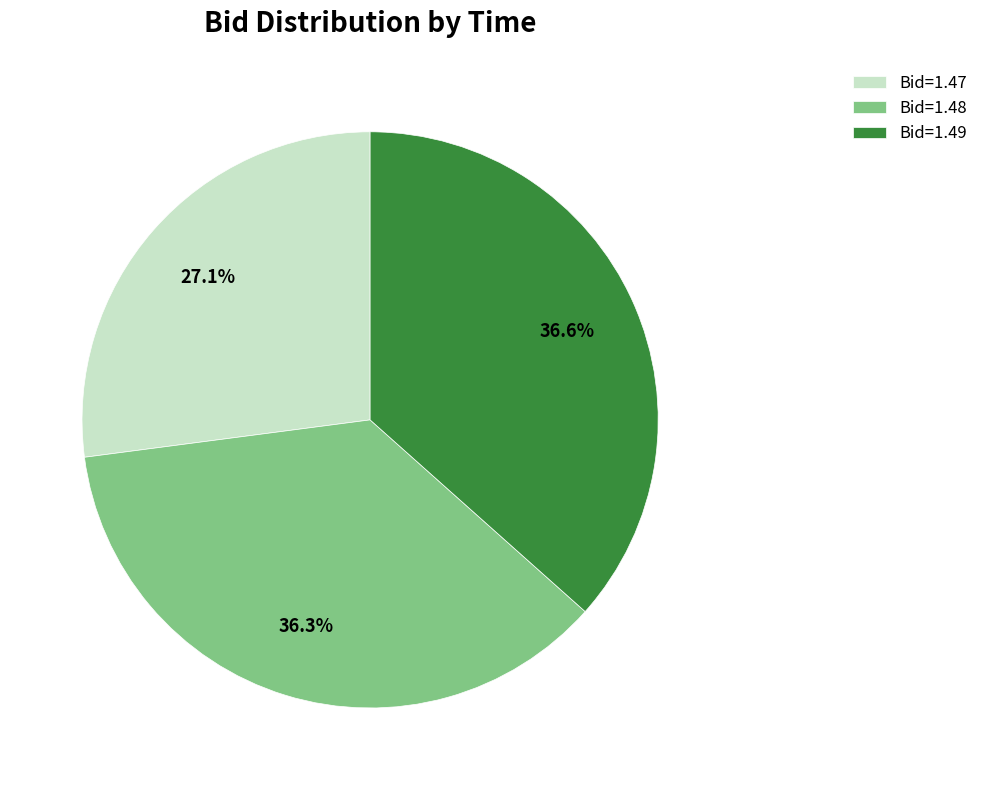

Does Bid=1.49 represent more than half of the total?

No